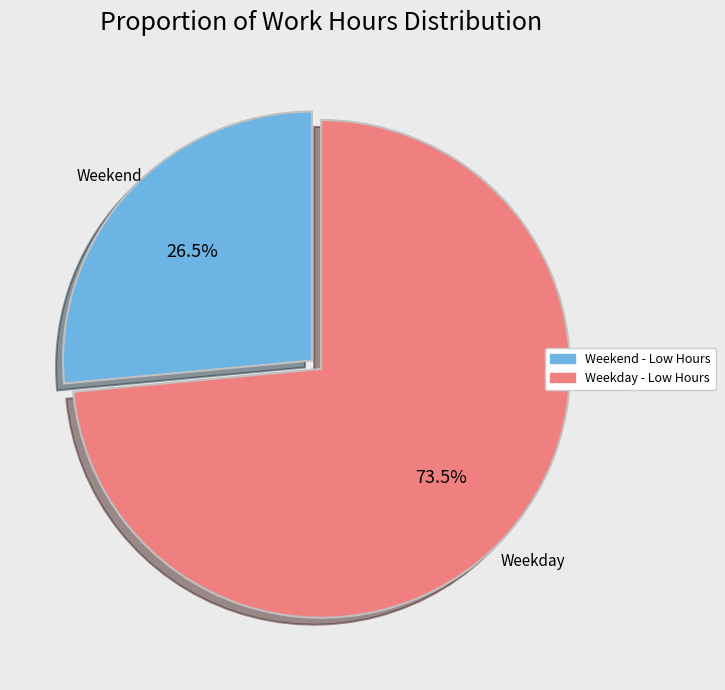

Does any single category account for the majority?

Yes